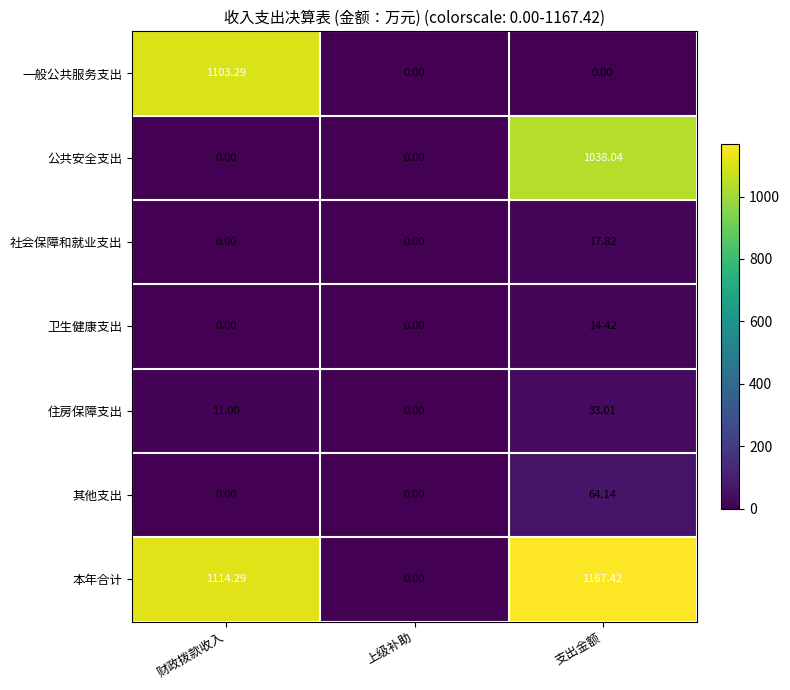

Which series has the largest range (max minus min)?

本年合计